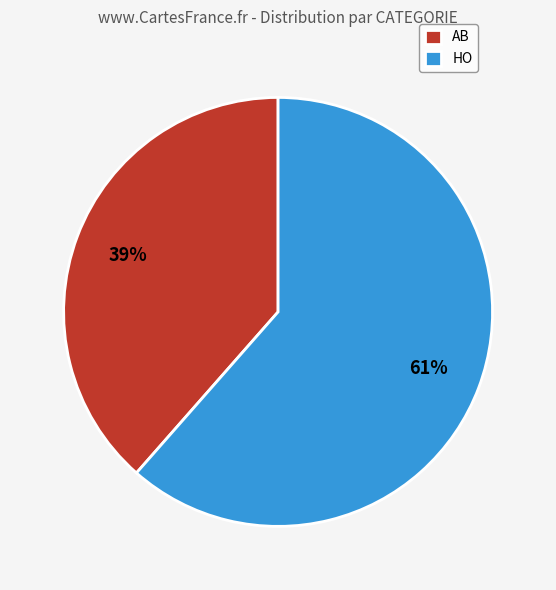

True or false: HO accounts for 61% of the total.

True